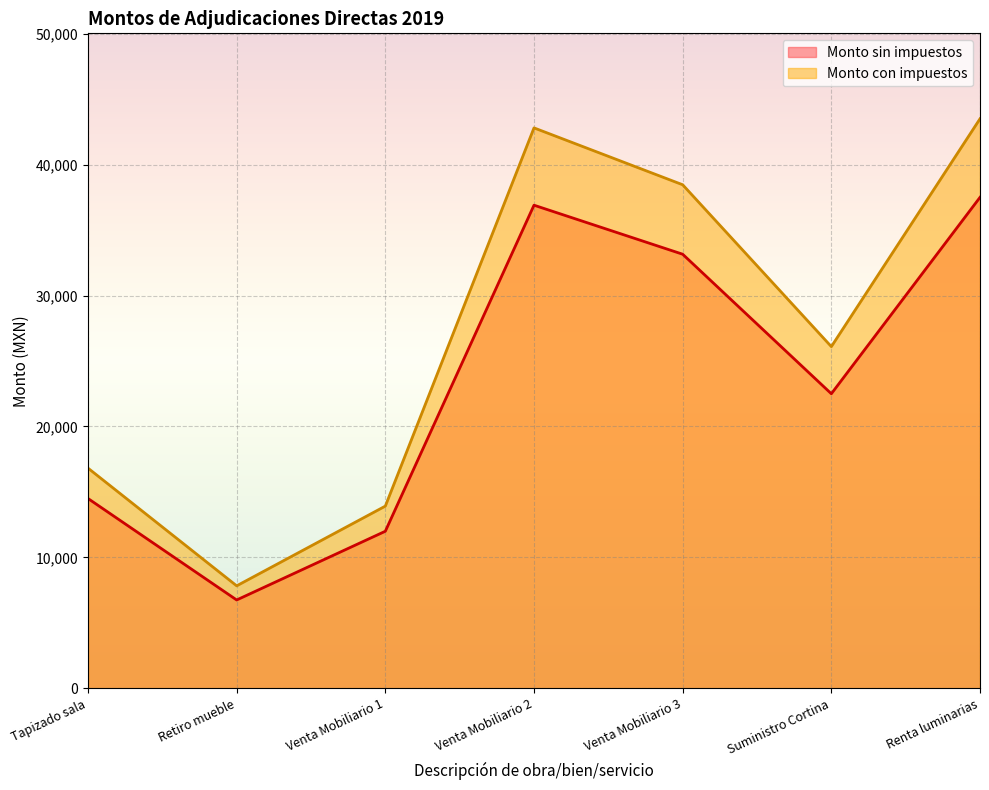

Reading left to right, list all the values displayed in this chart.

Monto sin impuestos: 14500.0	6751.2	12000.0	36900.0	33156.0	22500.0	37500.0
Monto con impuestos: 16820.0	7831.4	13920.0	42804.0	38461.0	26100.0	43500.0